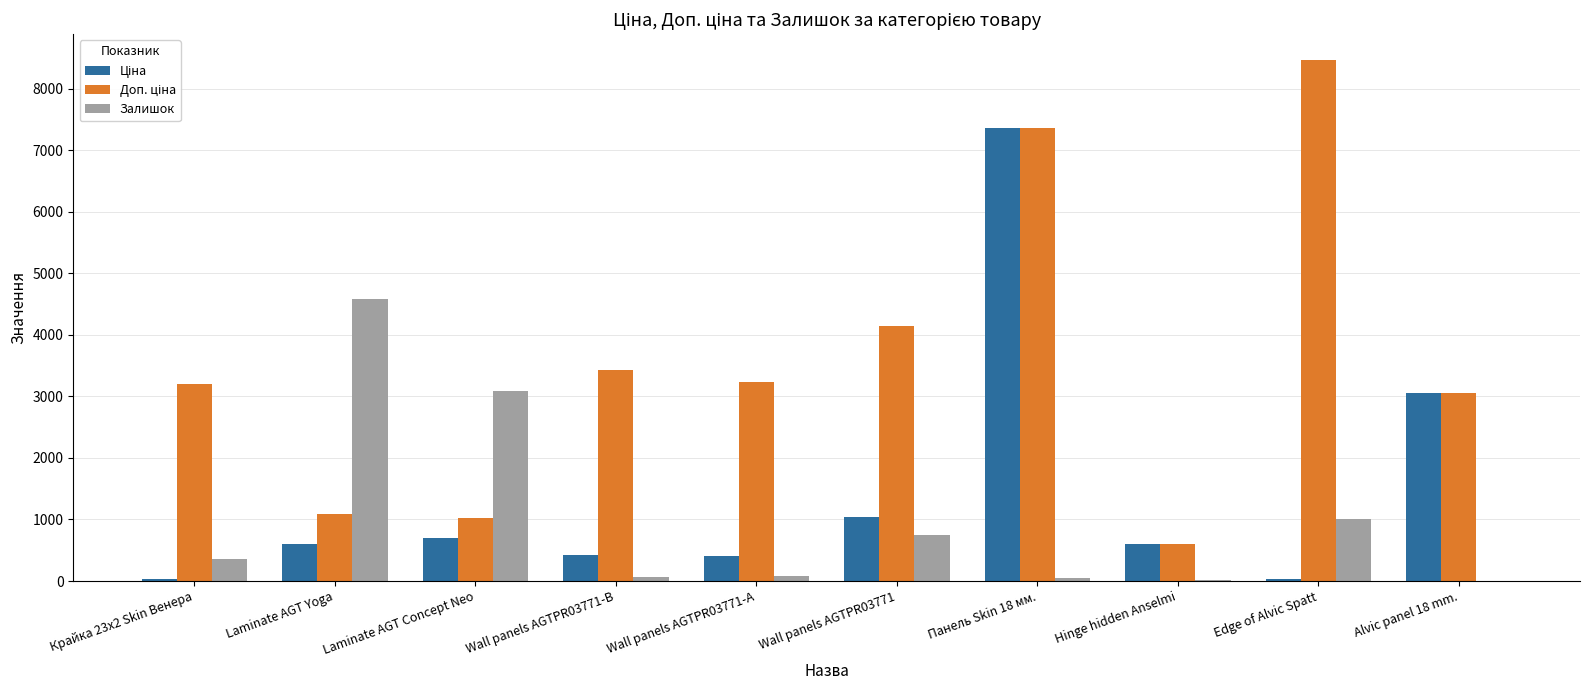

At which category is the sum across all series the highest?

Панель Skin 18 мм.